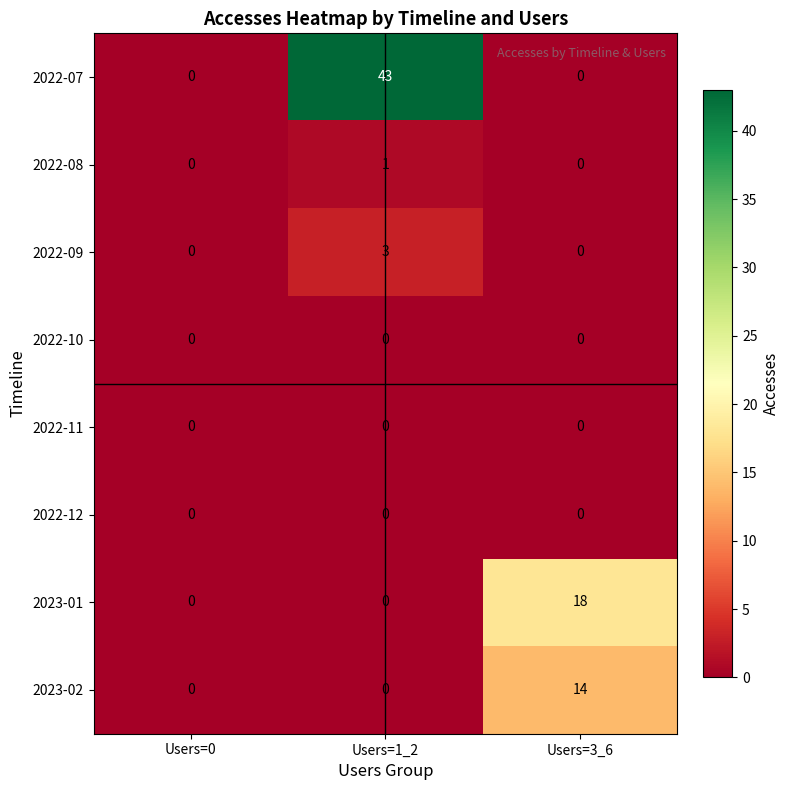

Reading right to left, what are all the values shown in this chart?

2022-07: Users=3_6=0	Users=1_2=43	Users=0=0
2022-08: Users=3_6=0	Users=1_2=1	Users=0=0
2022-09: Users=3_6=0	Users=1_2=3	Users=0=0
2022-10: Users=3_6=0	Users=1_2=0	Users=0=0
2022-11: Users=3_6=0	Users=1_2=0	Users=0=0
2022-12: Users=3_6=0	Users=1_2=0	Users=0=0
2023-01: Users=3_6=18	Users=1_2=0	Users=0=0
2023-02: Users=3_6=14	Users=1_2=0	Users=0=0